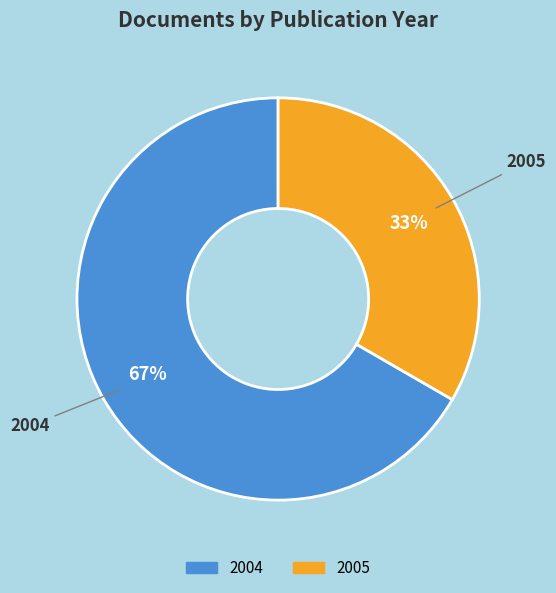

How many segments does this pie chart have?

2